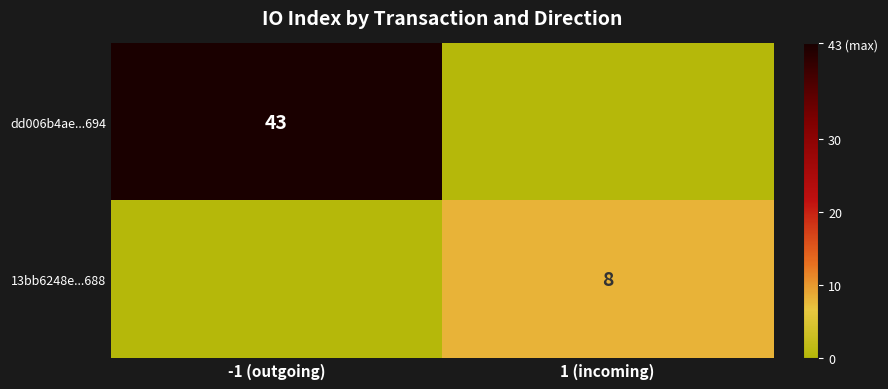

Is it true that dd006b4ae...694 equals 43 at -1 (outgoing)?

True